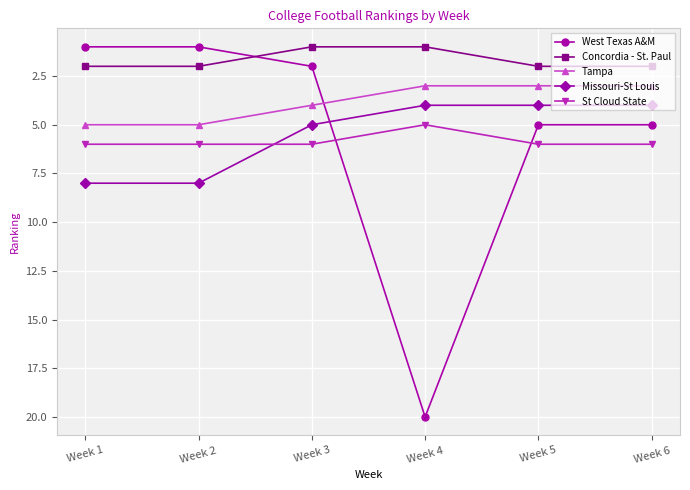

Is this an area chart (filled region under the line)?

No